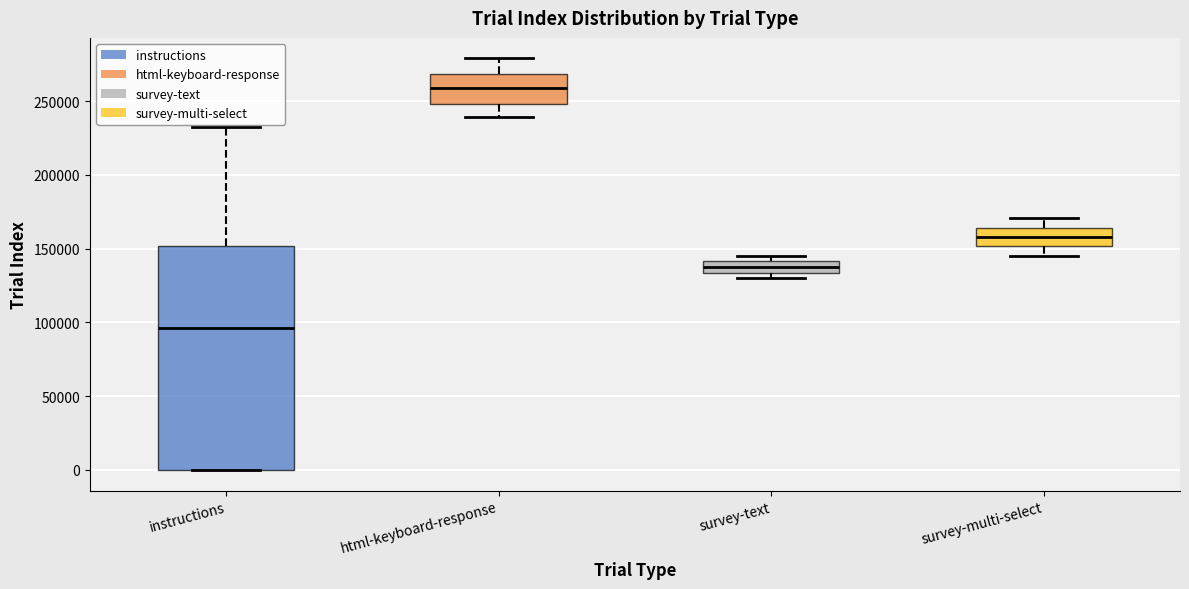

Which box's median line is the highest?

html-keyboard-response